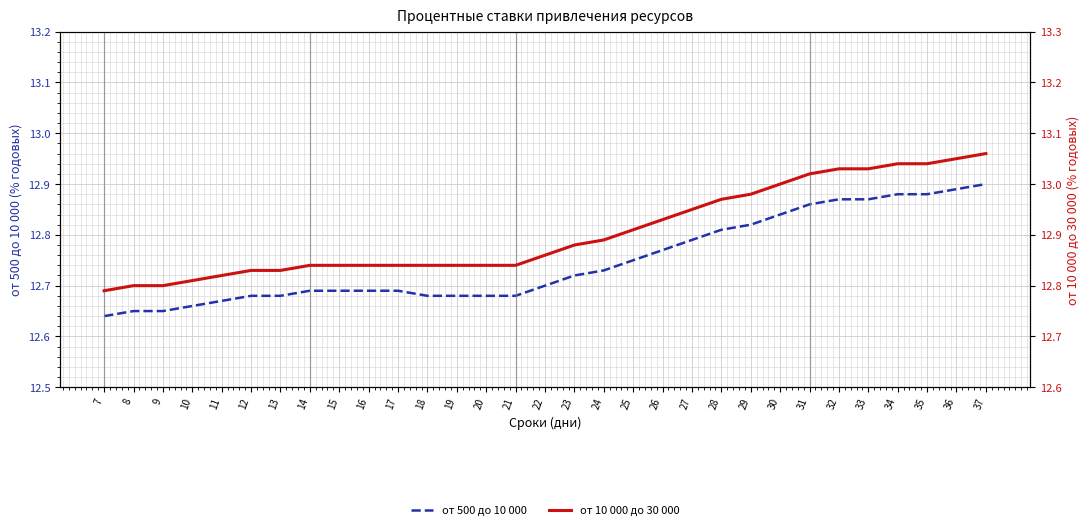

What is the total value across all series at 8?

25.5